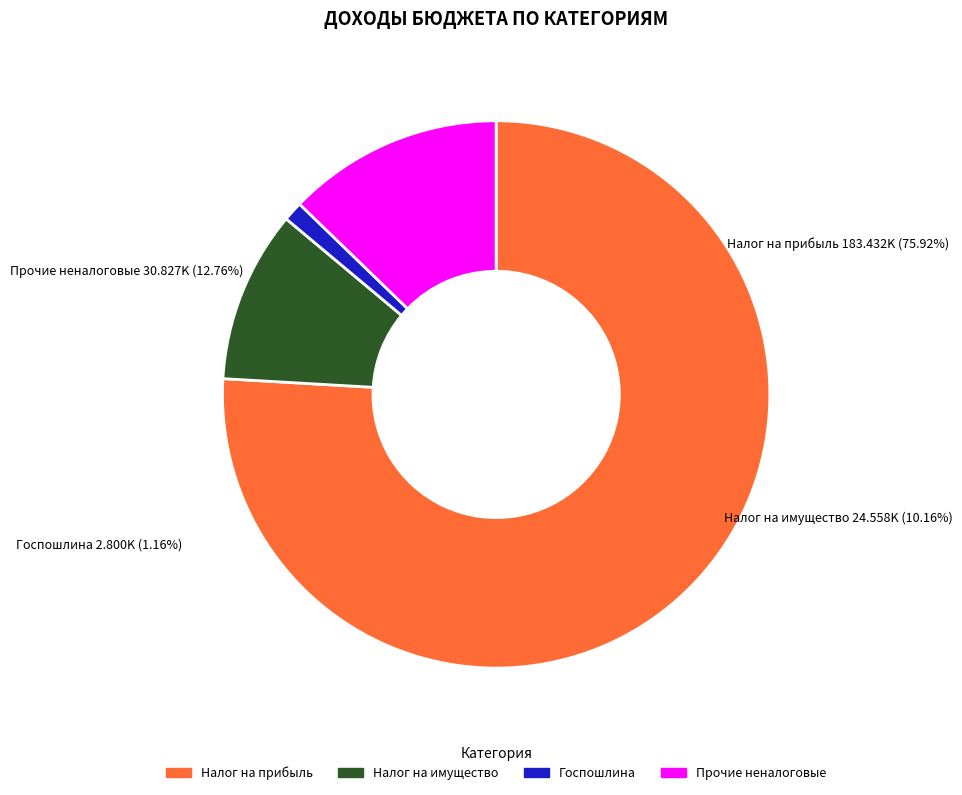

How many segments does this pie chart have?

4